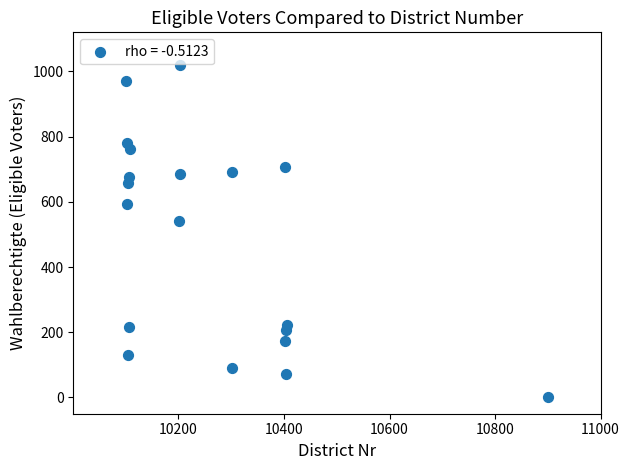

What Y value in the scatter plot is closest to 510?

542